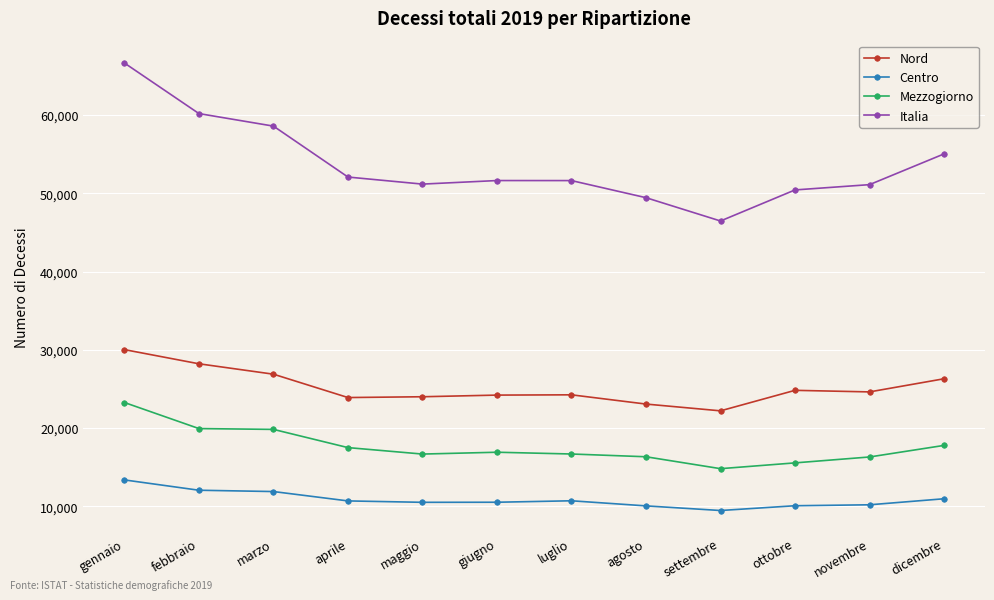

Read the Mezzogiorno value at giugno.

16909